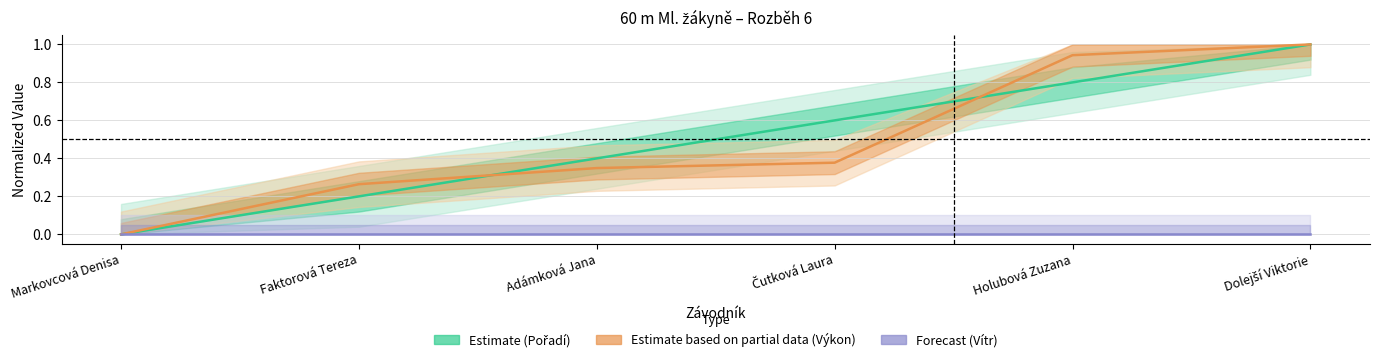

Rank the categories by Estimate based on partial data (Výkon) value from highest to lowest.

Dolejší Viktorie, Holubová Zuzana, Čutková Laura, Adámková Jana, Faktorová Tereza, Markovcová Denisa